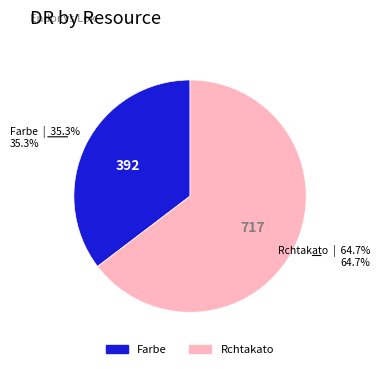

Is the sum of Farbe and Rchtakato greater than half?

Yes